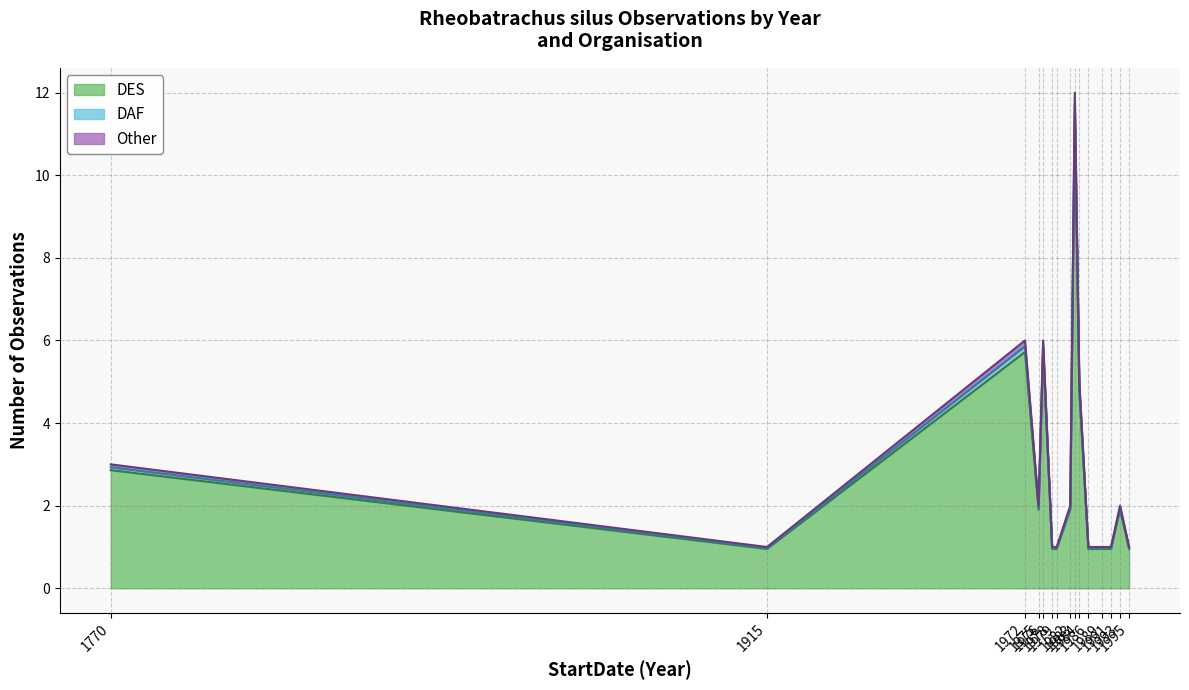

What is the ratio of the value at 1986 to the value at 1979?

8.0